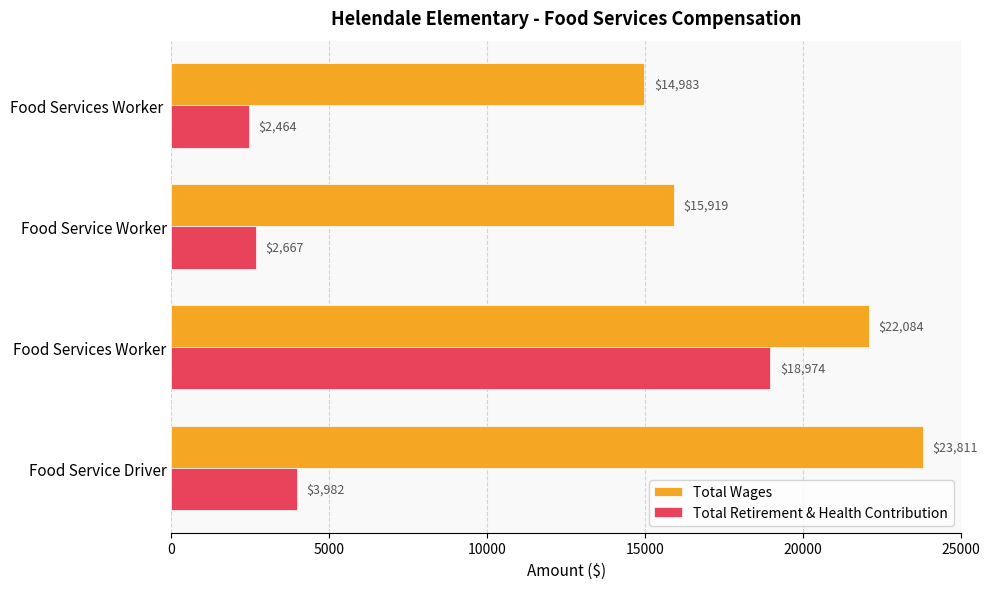

List the series in order of their peak value, lowest first.

Total Retirement & Health Contribution, Total Wages